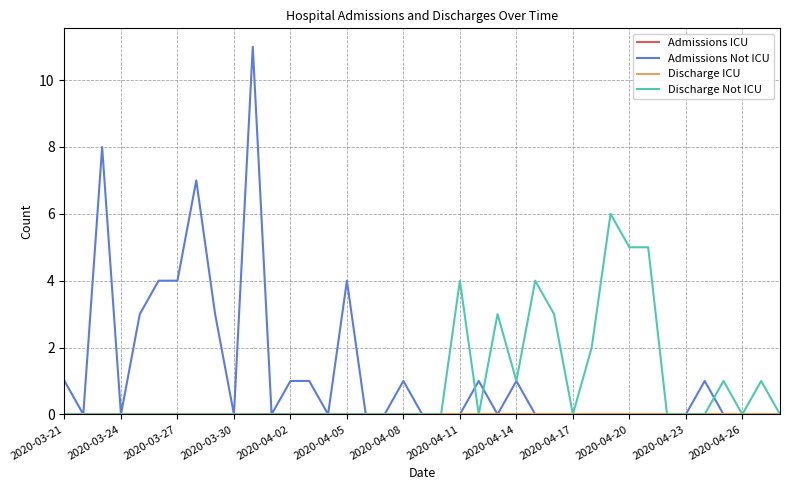

Is this an area chart (filled region under the line)?

No